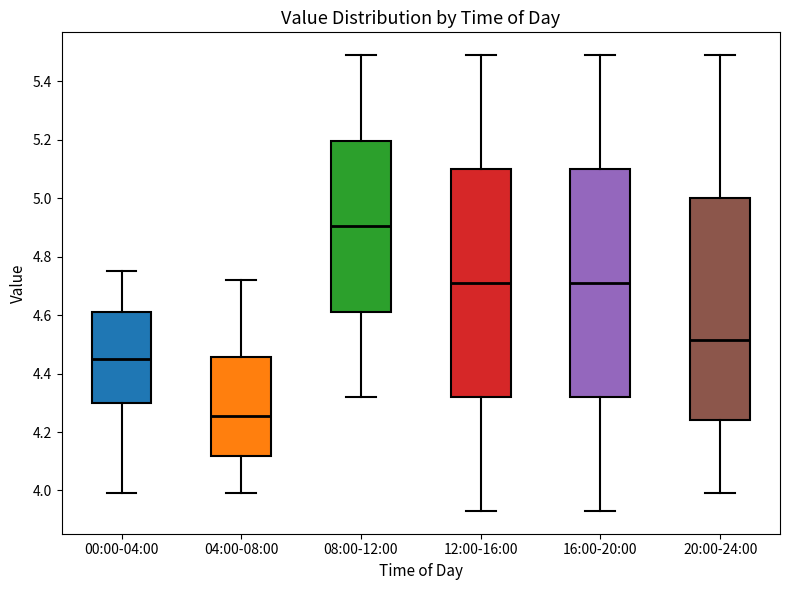

Reading left to right, transcribe this box plot: for each box, give where its median line is, the range the box spans, and where its two whiskers end, as read against the y-axis. The values are not printed on the chart, so give them approximately, as read against the axis.

00:00-04:00: median 4.46, box 4.30 to 4.62, whiskers 4.00 to 4.76
04:00-08:00: median 4.26, box 4.12 to 4.46, whiskers 4.00 to 4.72
08:00-12:00: median 4.90, box 4.62 to 5.20, whiskers 4.32 to 5.50
12:00-16:00: median 4.72, box 4.32 to 5.10, whiskers 3.94 to 5.50
16:00-20:00: median 4.72, box 4.32 to 5.10, whiskers 3.94 to 5.50
20:00-24:00: median 4.52, box 4.24 to 5.00, whiskers 4.00 to 5.50